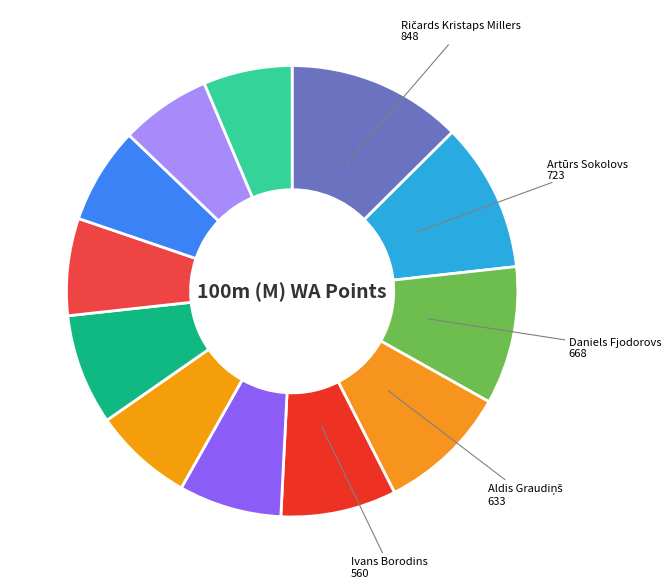

How many slices are in this pie chart?

12